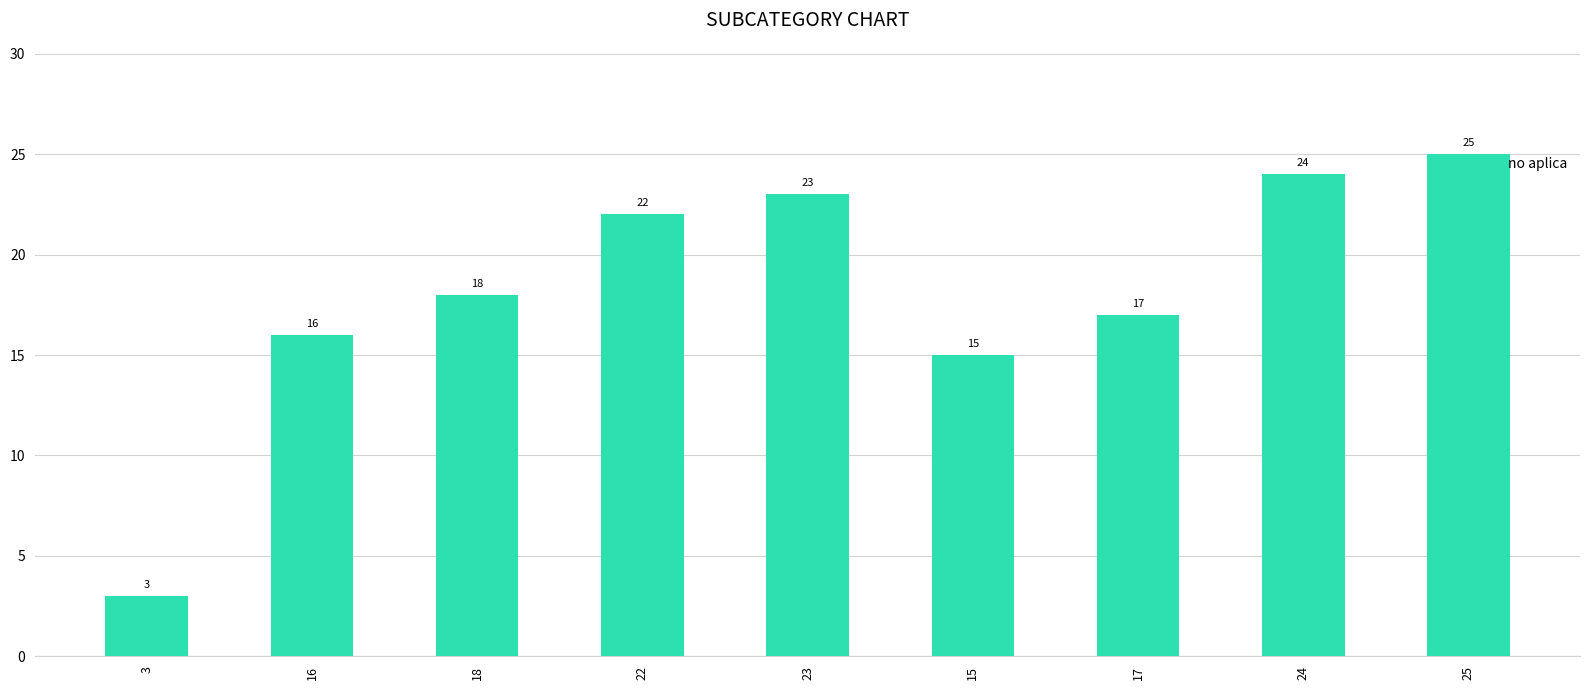

Reading left to right, what are all the values shown in this chart?

3=3	16=16	18=18	22=22	23=23	15=15	17=17	24=24	25=25